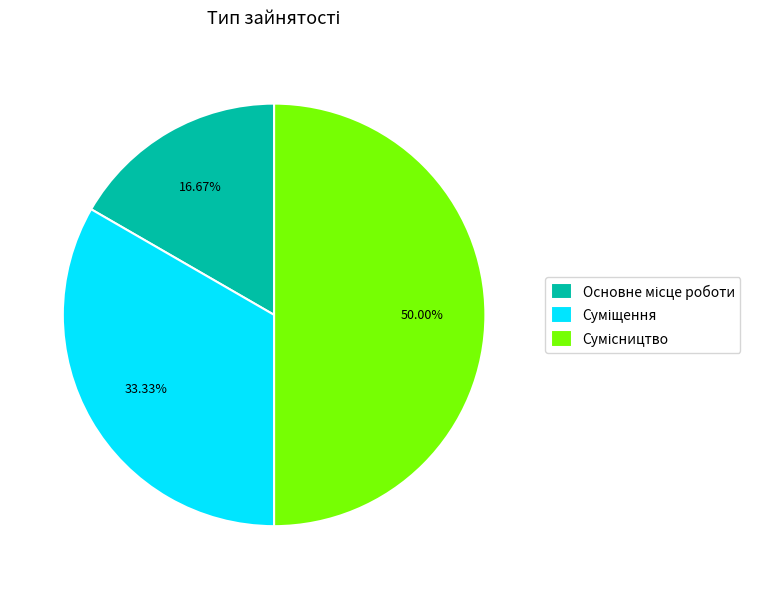

Does Основне місце роботи represent more than half of the total?

No